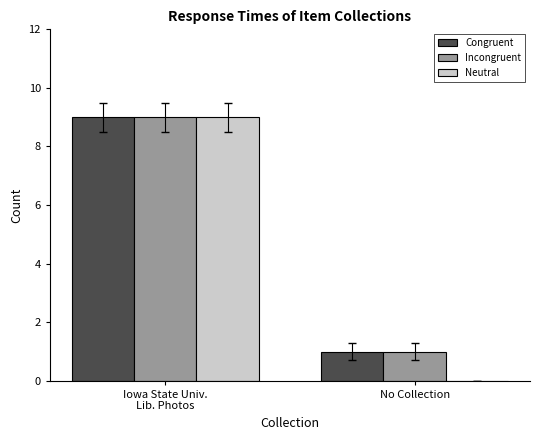

Which category has the highest value in the Congruent series?

Iowa State Univ.
Lib. Photos